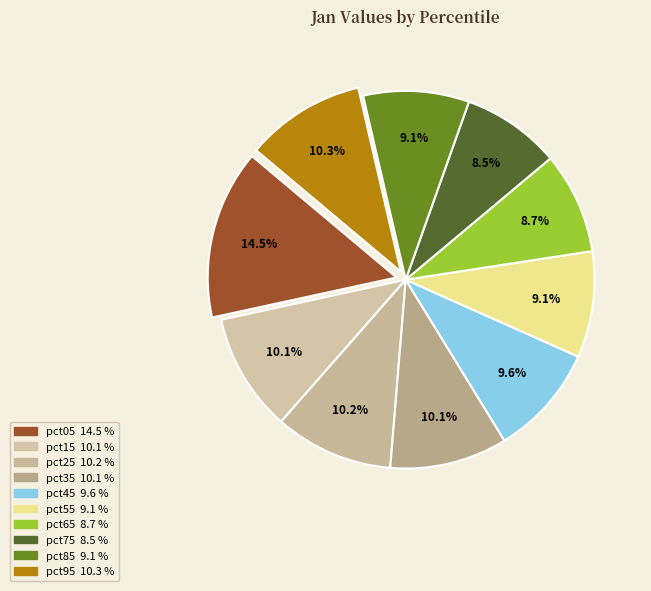

Which slice is the smallest?

pct75